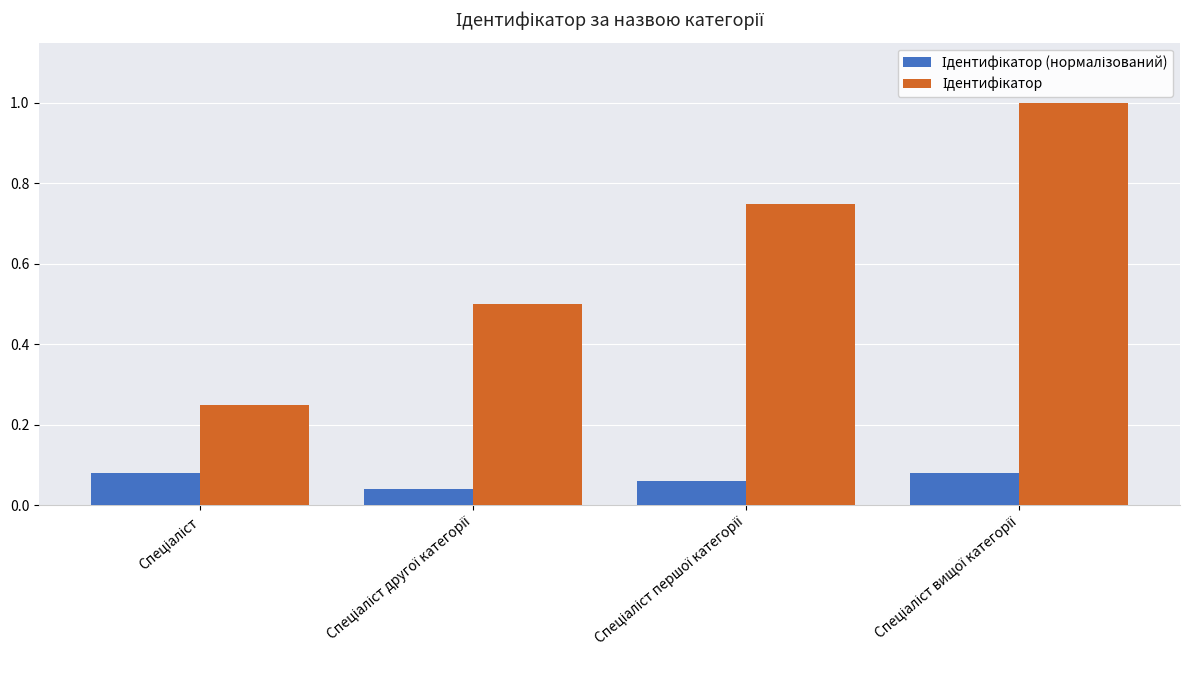

At how many categories does at least one series exceed 0?

4